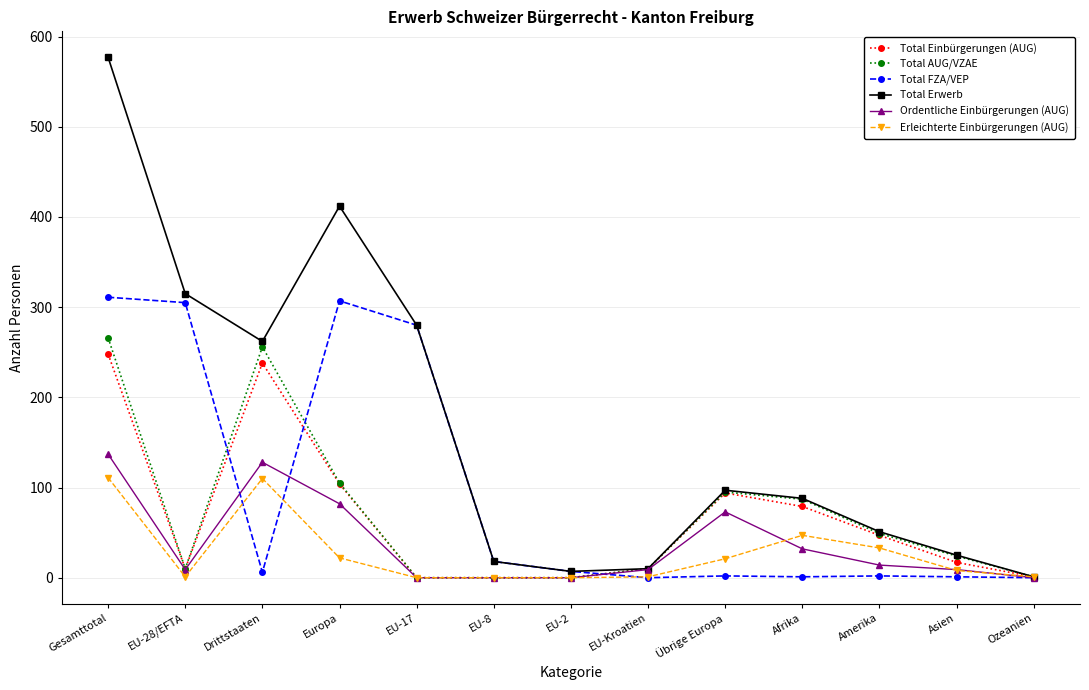

What is the difference between the highest and lowest values at Drittstaaten?

256